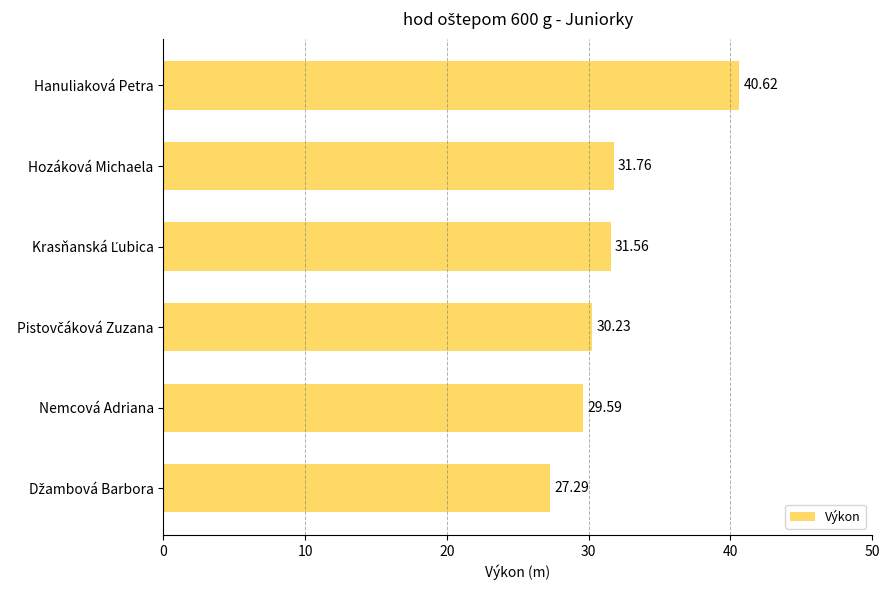

At which label is the value closest to 33?

Hozáková Michaela